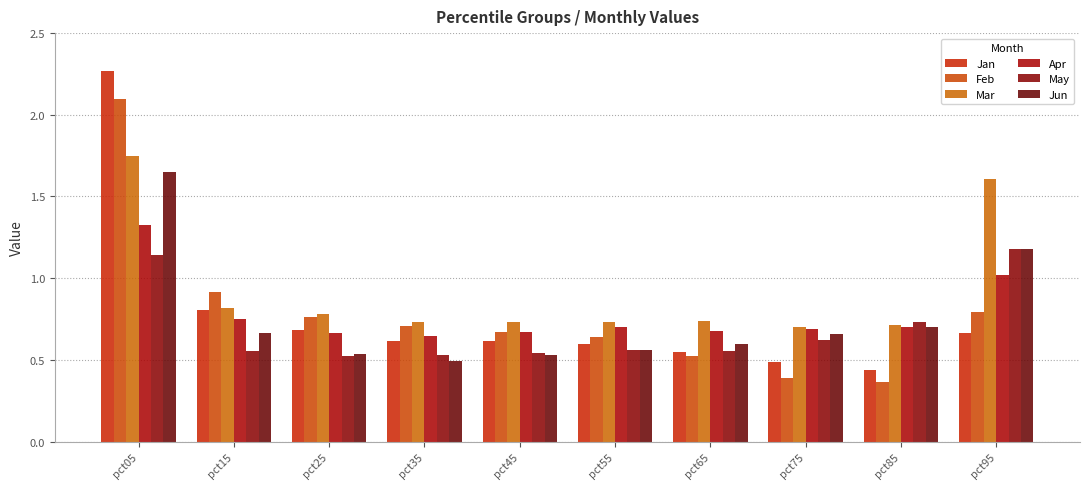

At which label is Apr closest to 0?

pct35